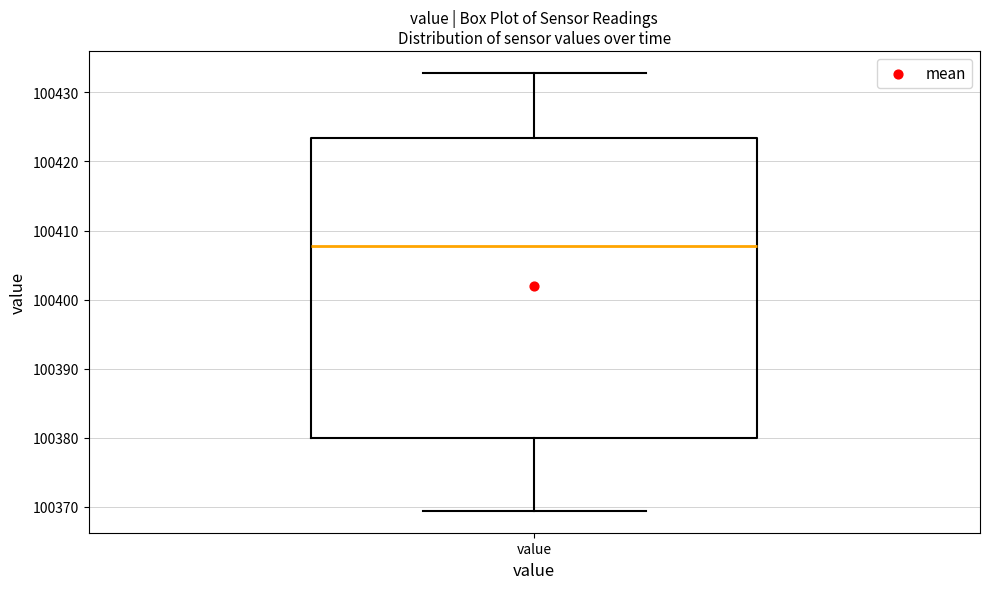

Transcribe this box plot: give where the median line is, the range the box spans, and where the two whiskers end, as read against the y-axis. The values are not printed on the chart, so give them approximately, as read against the axis.

median 100408, box 100380 to 100423, whiskers 100369 to 100433